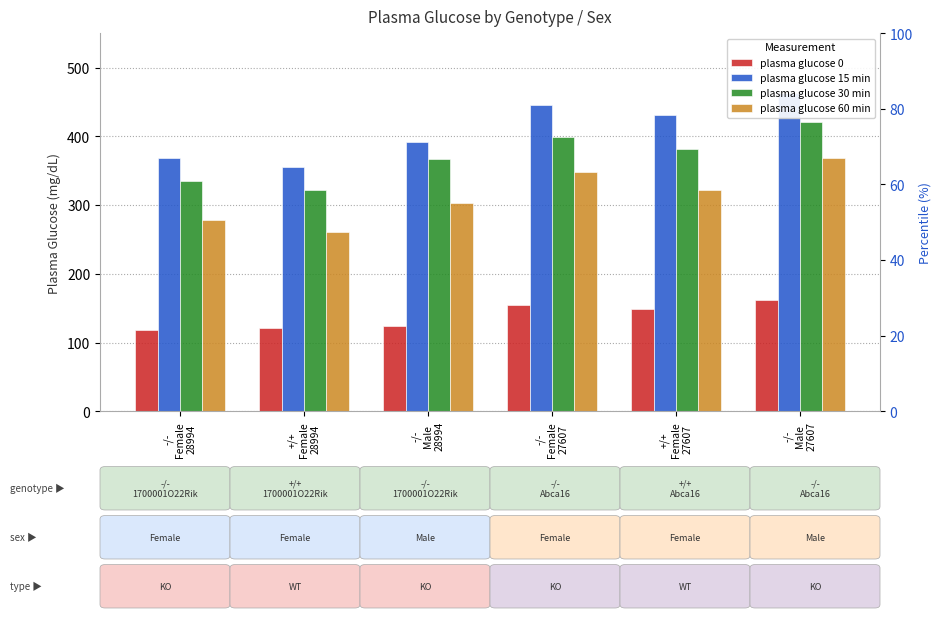

What position from the right is -/-
Male
28994?

4